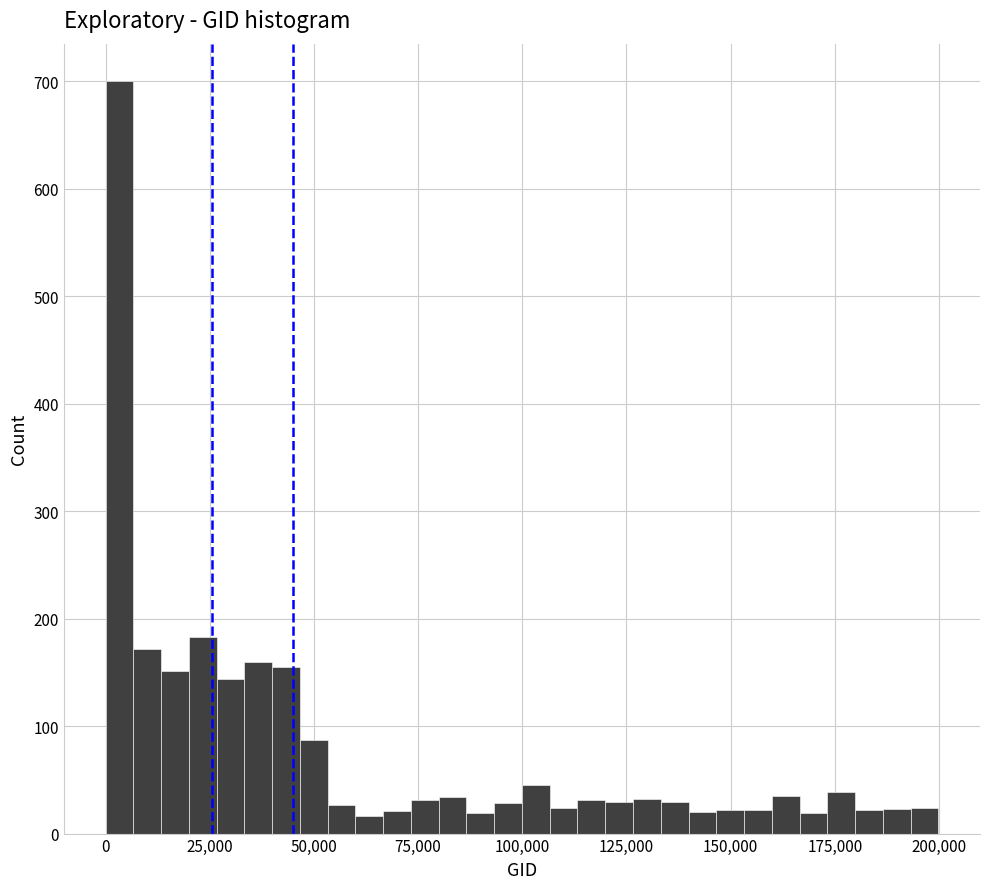

Read against the x-axis, roughly where is the centre of the tallest bar?

5000